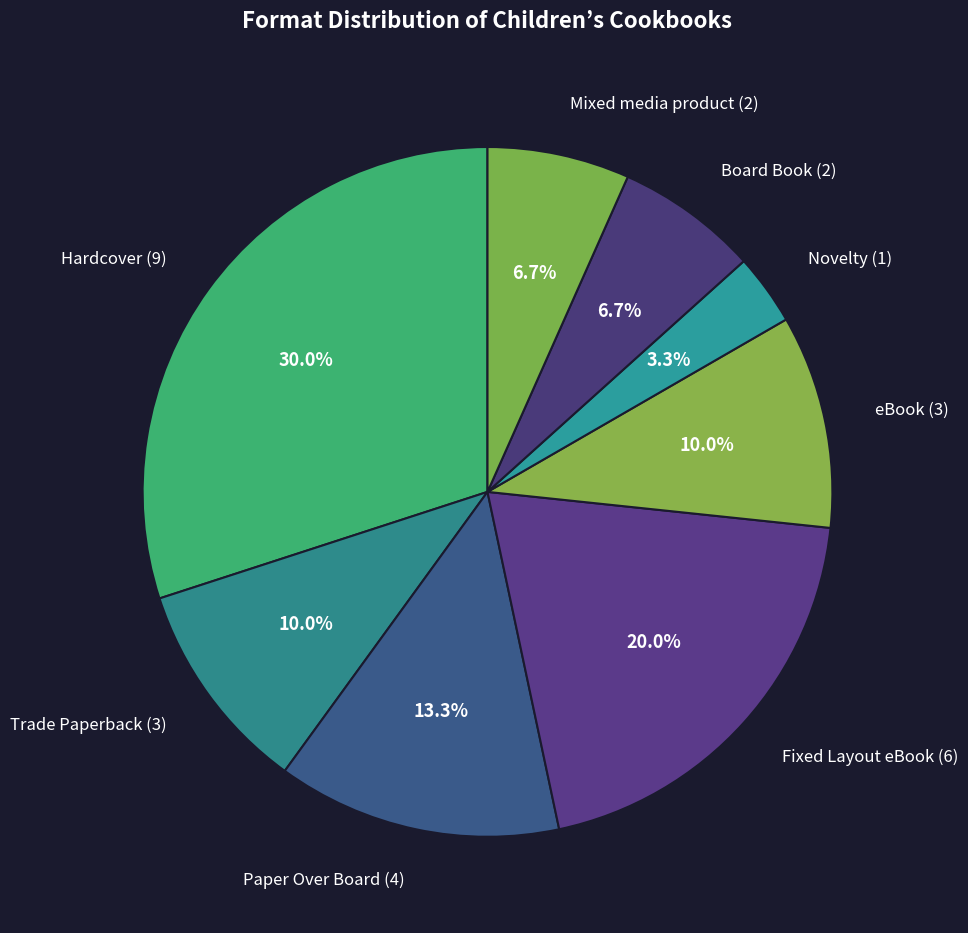

How many slices are in this pie chart?

8